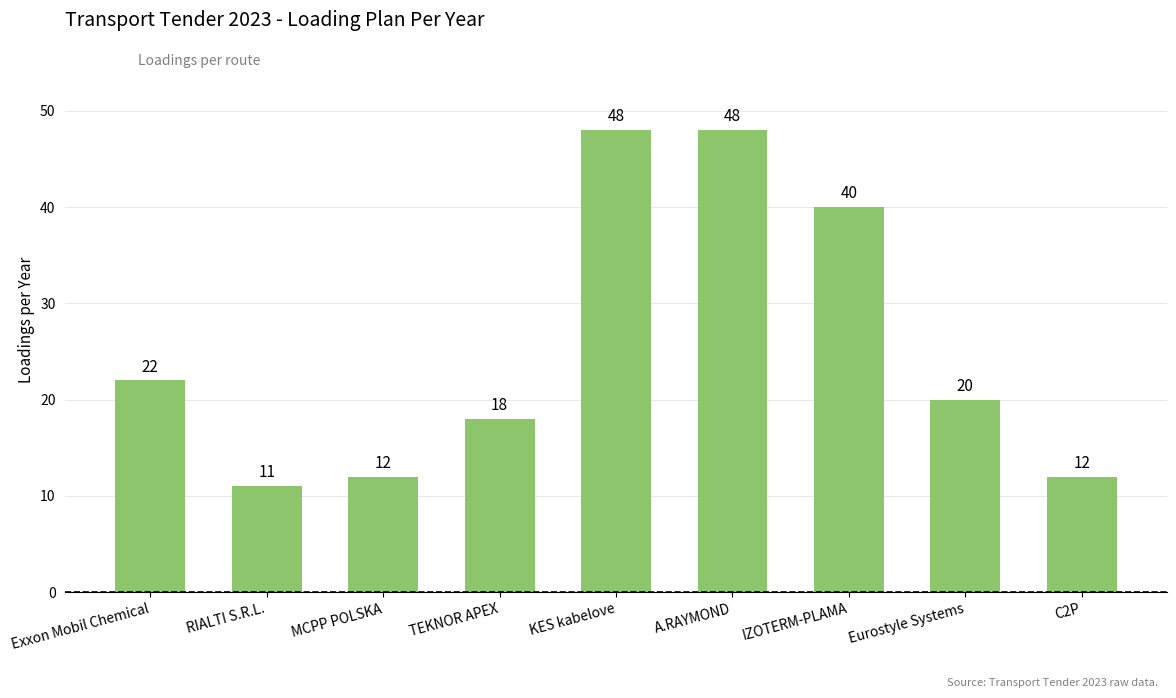

Reading left to right, list all the values displayed in this chart.

22	11	12	18	48	48	40	20	12